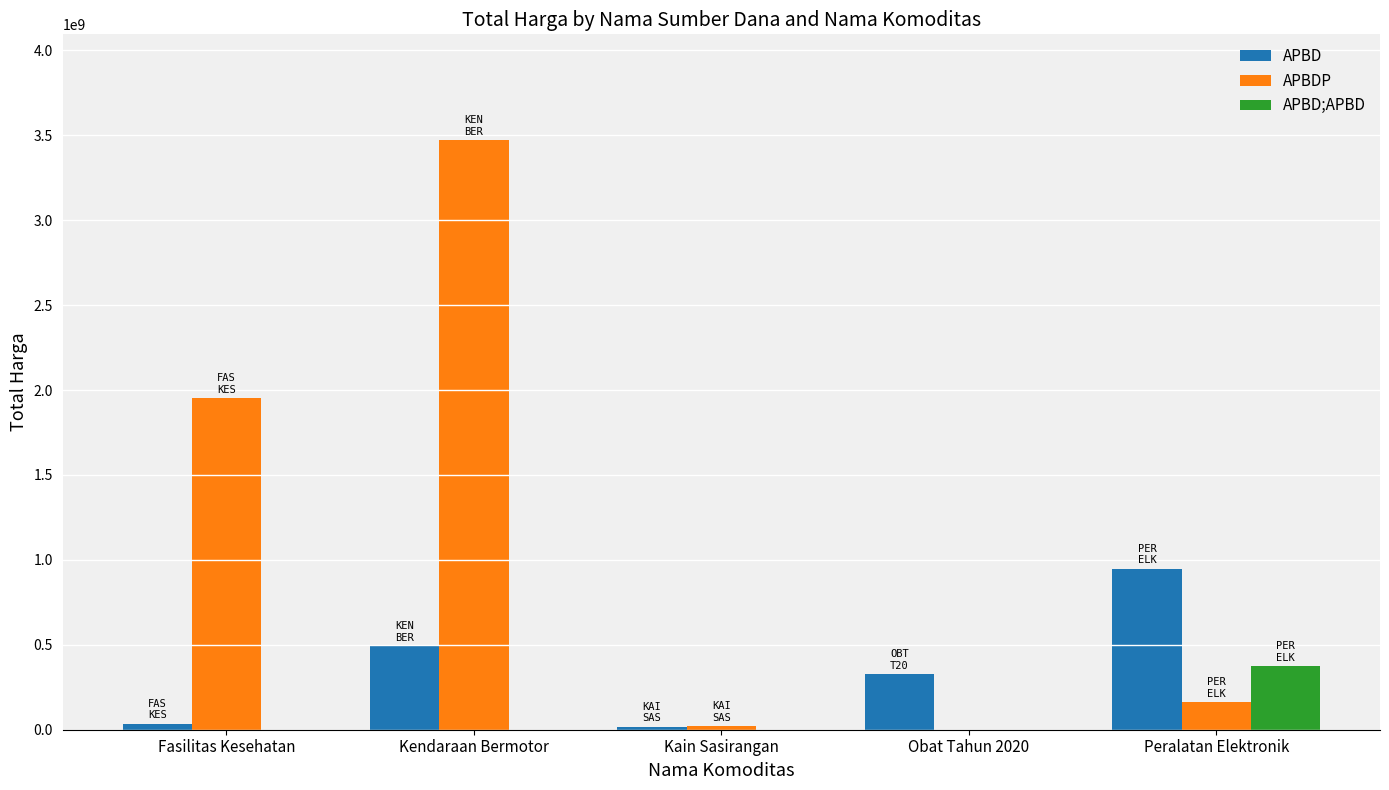

The APBDP series shows 1953197940 at Fasilitas Kesehatan. True or false?

True